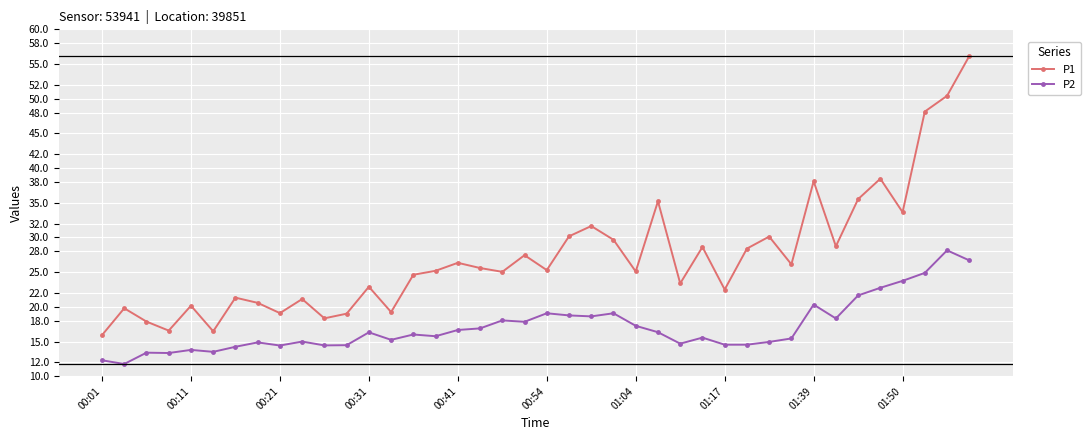

True or false: P1 and P2 intersect in this chart.

False